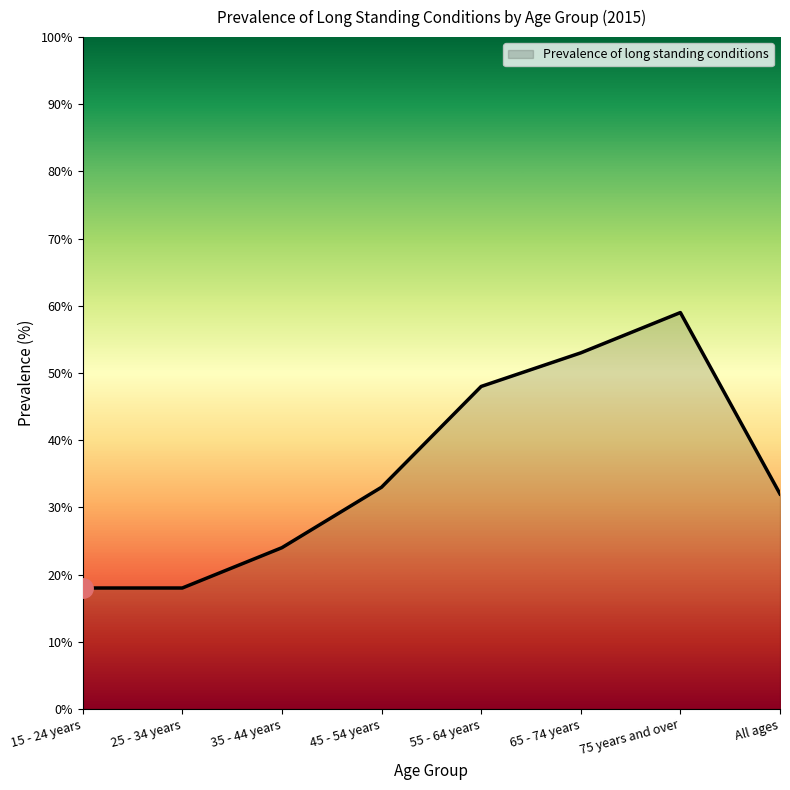

Does the chart have visible grid lines?

No